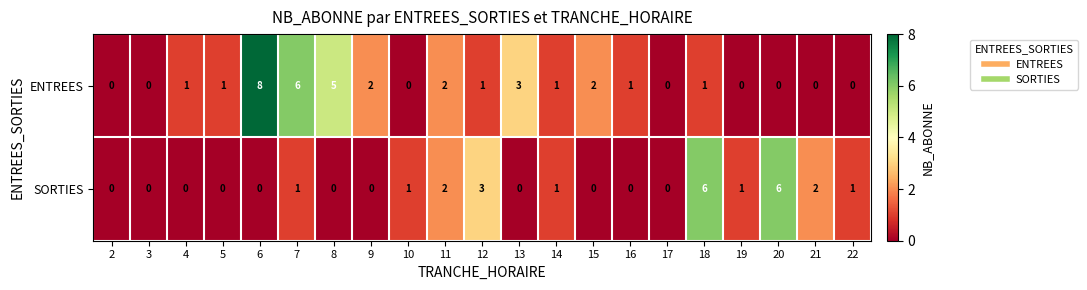

Rank the series by their maximum value, from highest to lowest.

ENTREES, SORTIES